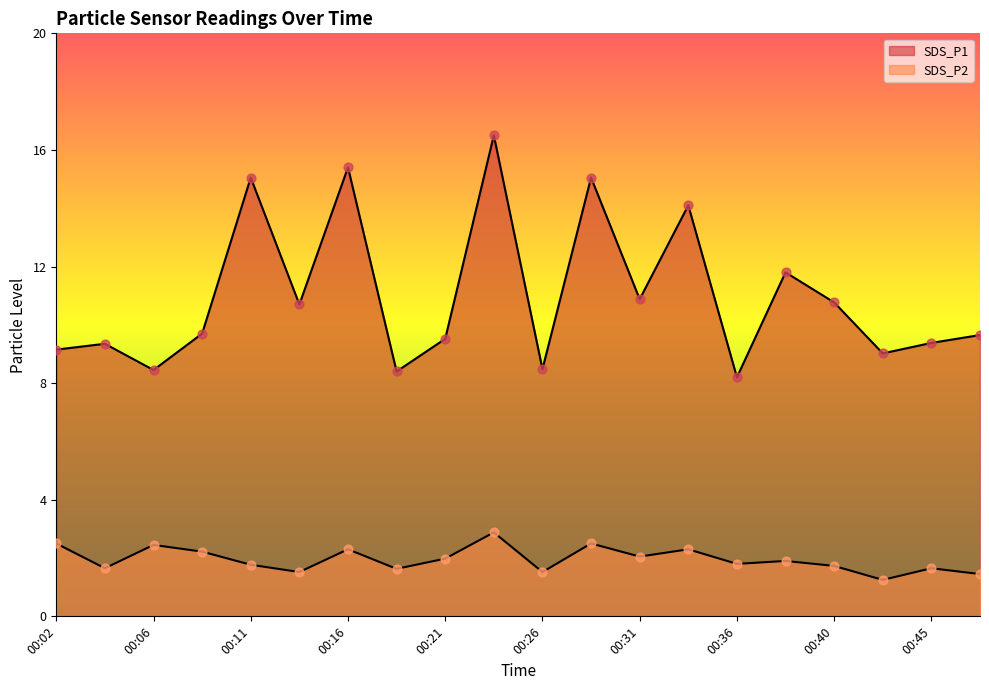

Which series has the largest Y range (max minus min)?

SDS_P1